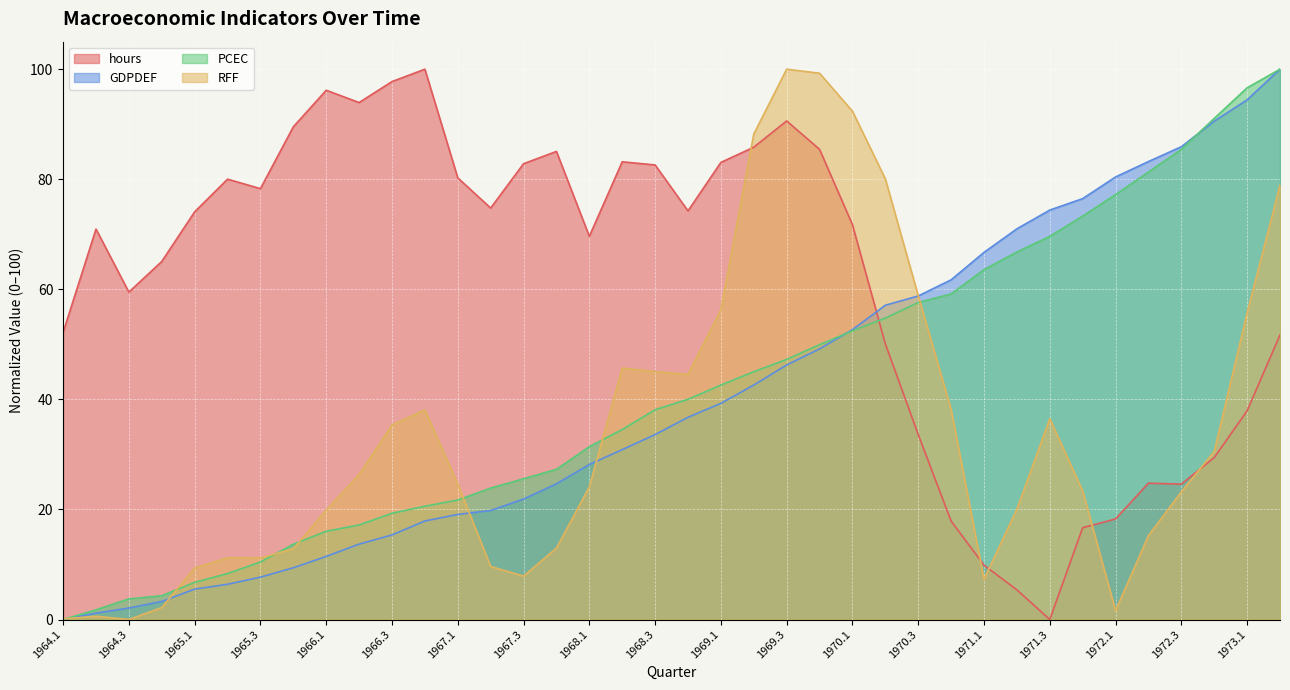

What is the difference between the hours values at 1965.2 and 1964.4?

15.0